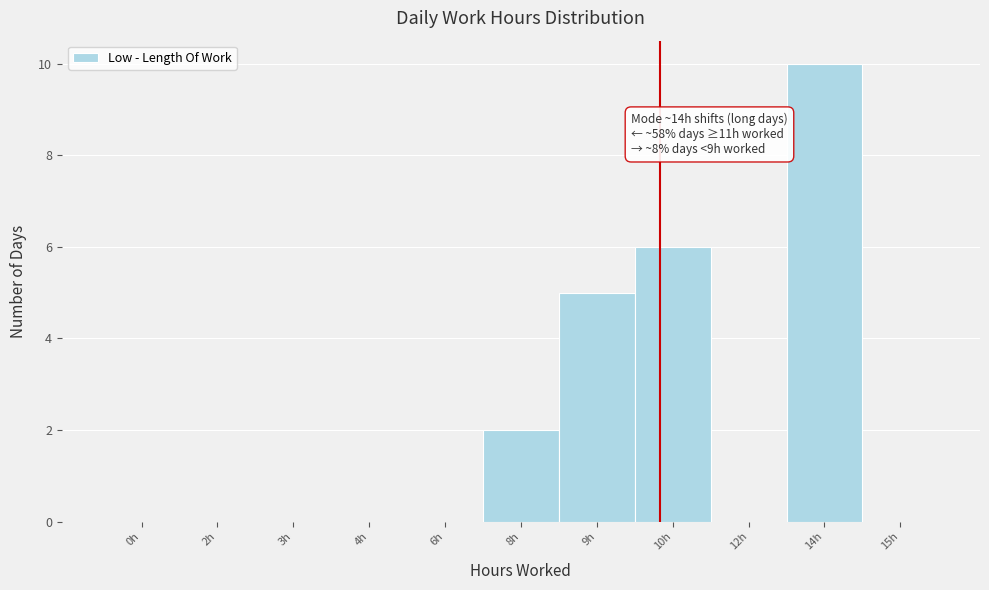

Reading right to left, transcribe all the data shown in this chart.

15h=0	14h=10	12h=0	10h=6	9h=5	8h=2	6h=0	4h=0	3h=0	2h=0	0h=0